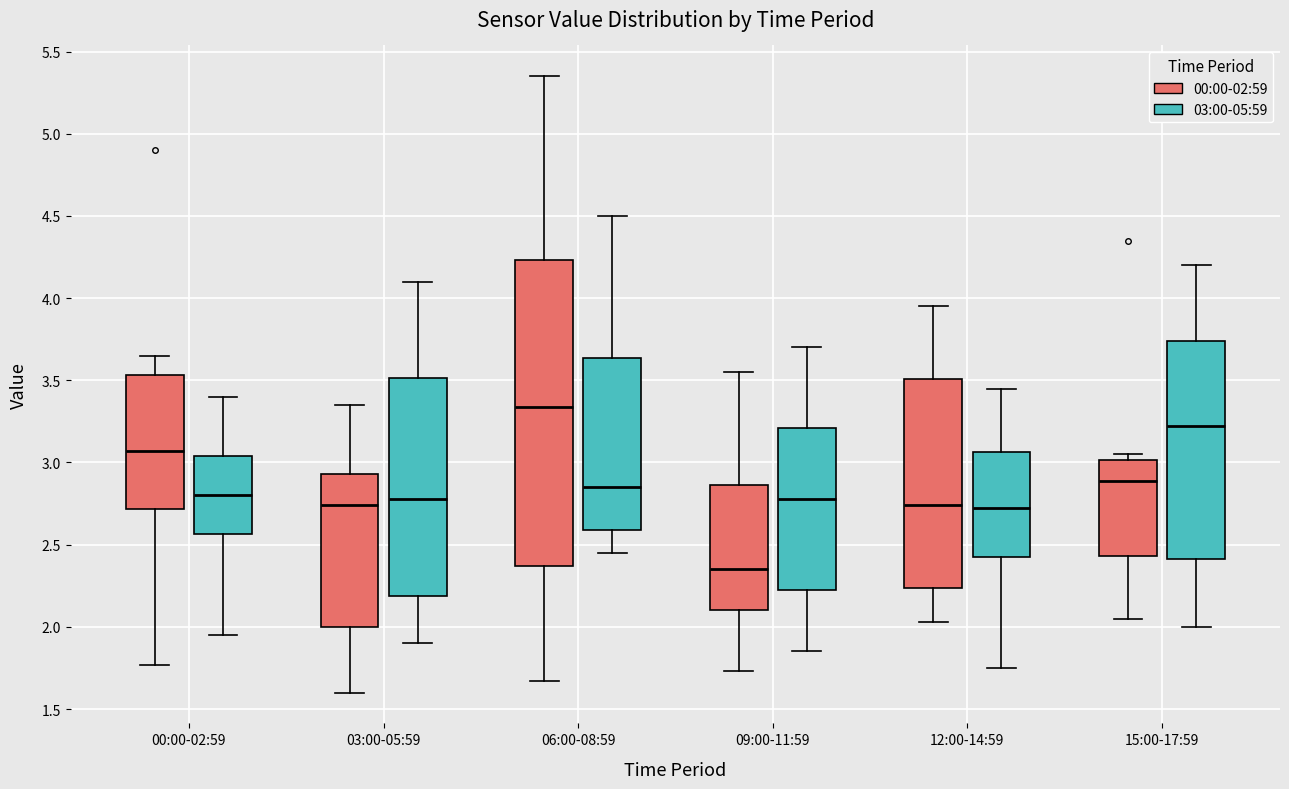

Comparing the boxes themselves (not the whiskers), which one is the tallest?

06:00-08:59 (00:00-02:59)